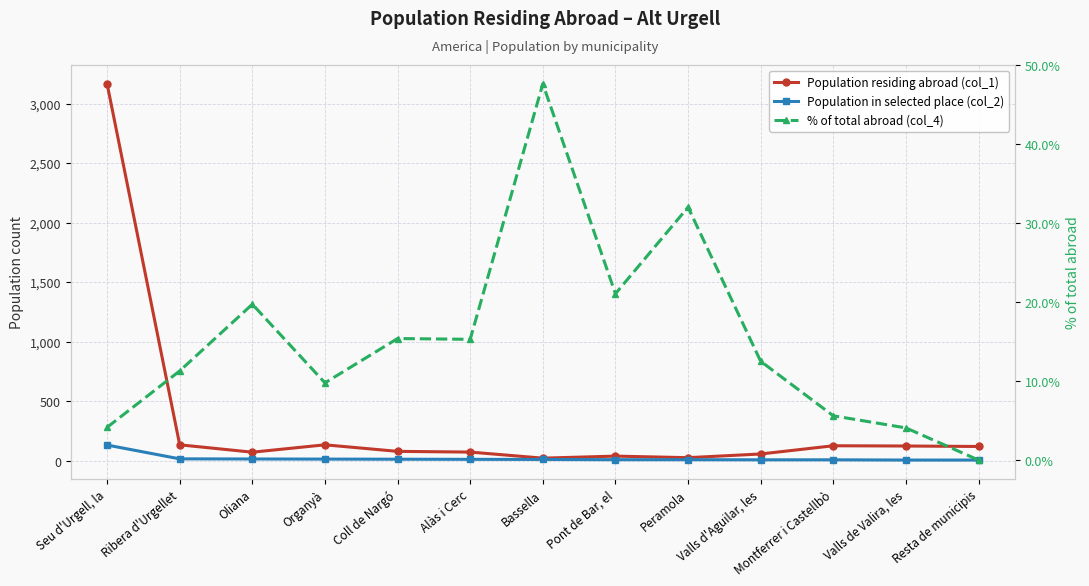

True or false: Population in selected place (col_2) has more than 0 interior local peaks.

False